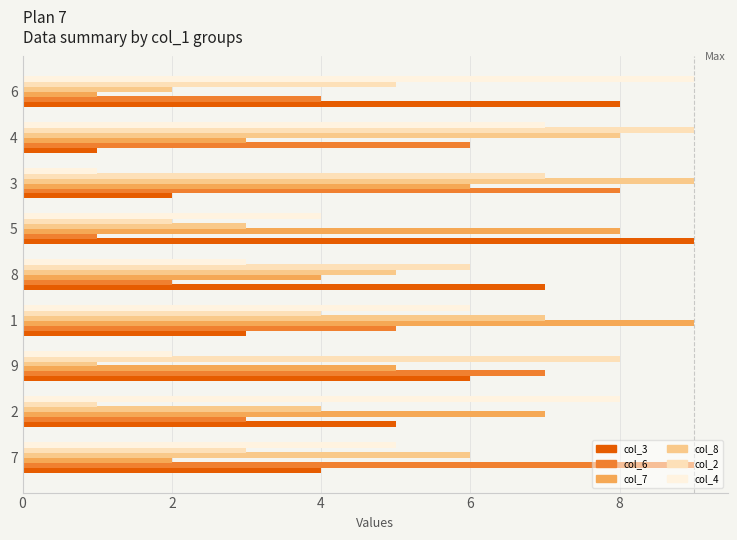

What is the difference between the col_8 values at 8 and 4?

3